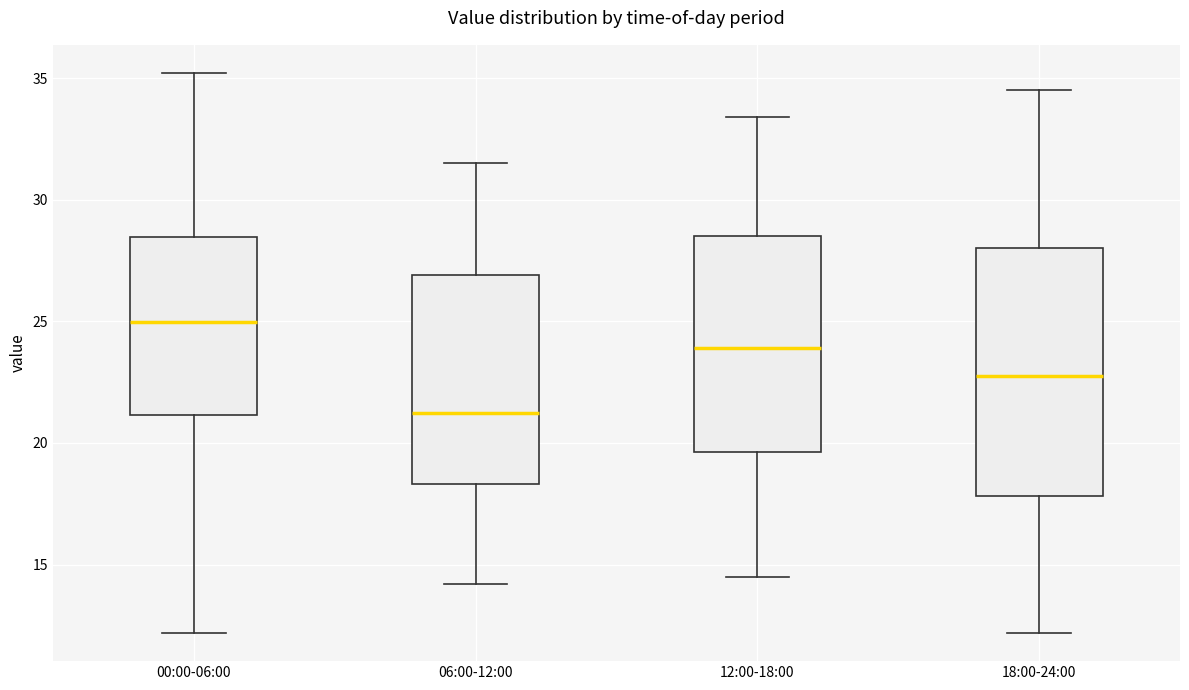

Reading left to right, transcribe this box plot: for each box, give where its median line is, the range the box spans, and where its two whiskers end, as read against the y-axis. The values are not printed on the chart, so give them approximately, as read against the axis.

00:00-06:00: median 25.0, box 21.0 to 28.5, whiskers 12.0 to 35.0
06:00-12:00: median 21.5, box 18.5 to 27.0, whiskers 14.0 to 31.5
12:00-18:00: median 24.0, box 19.5 to 28.5, whiskers 14.5 to 33.5
18:00-24:00: median 23.0, box 18.0 to 28.0, whiskers 12.0 to 34.5